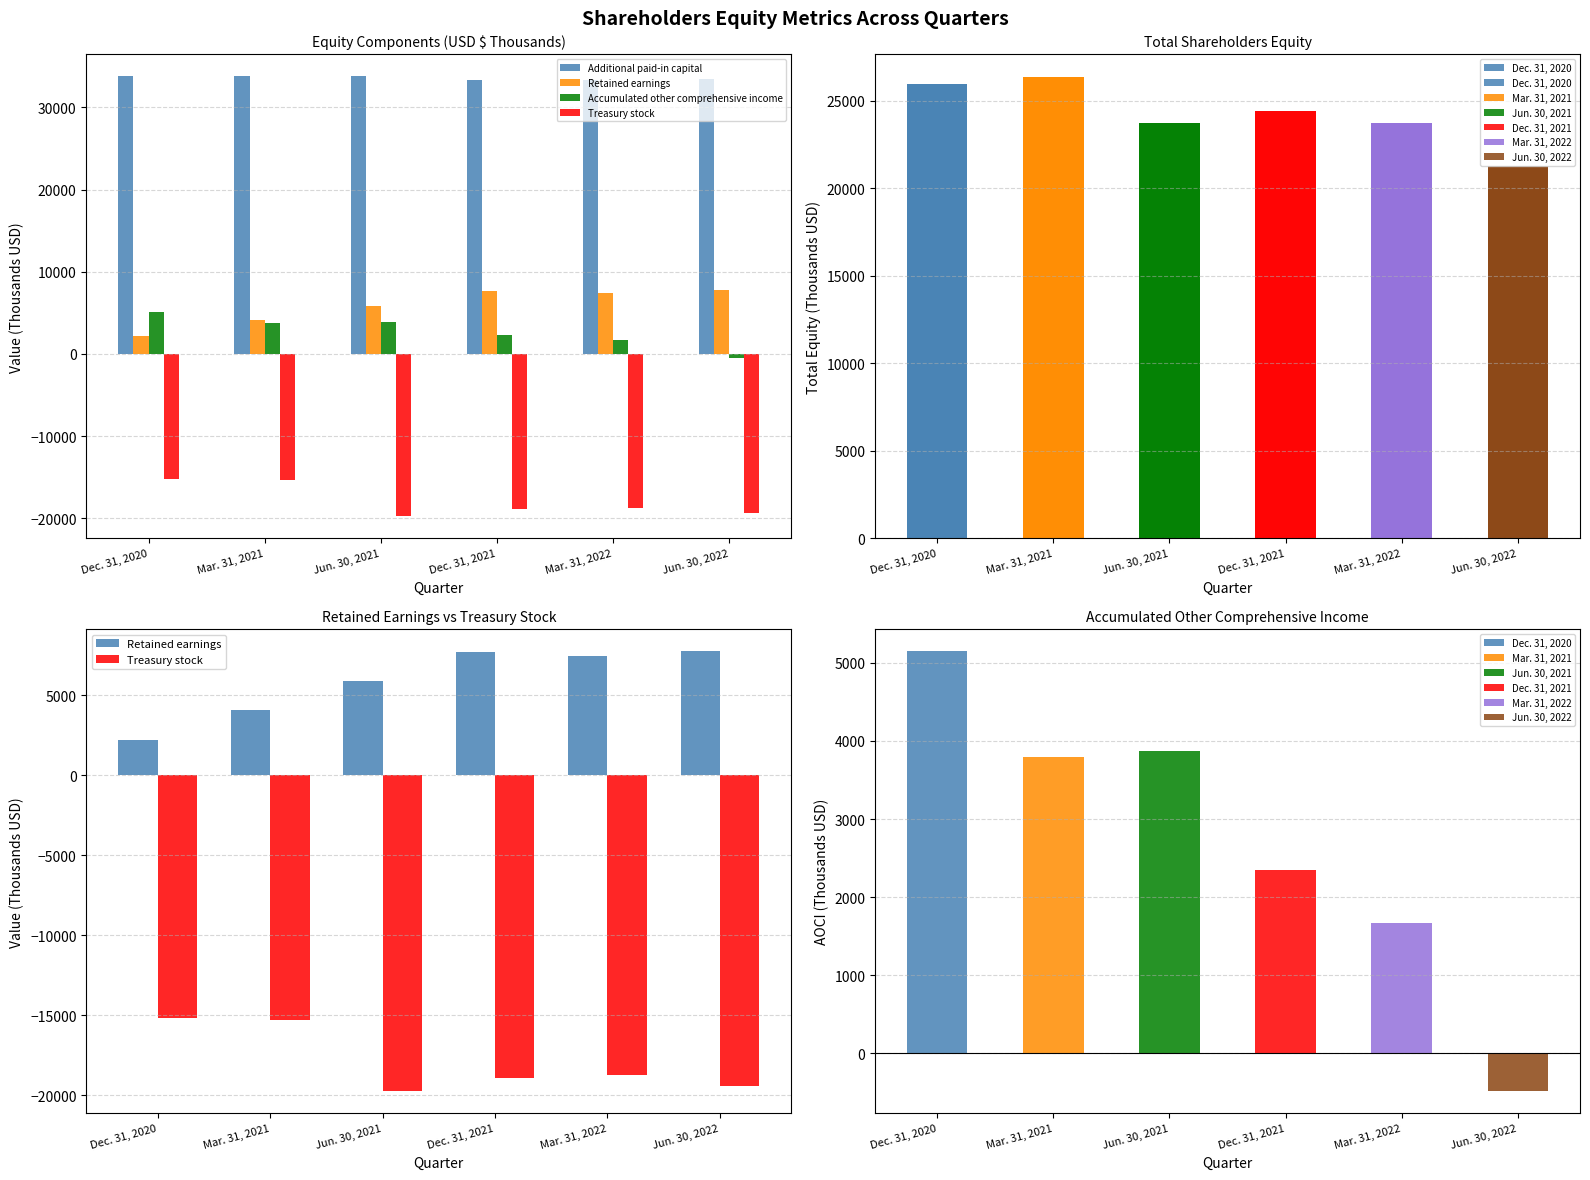

What is the label of the 3rd bar from the left?

Jun. 30, 2021